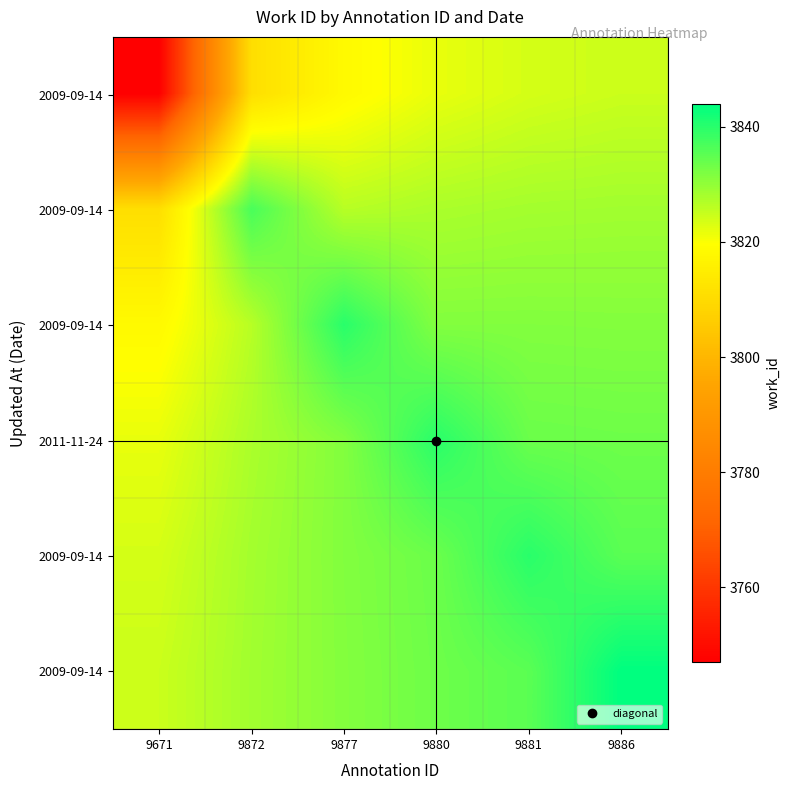

What is the total value across all series at 9886?

22997.4